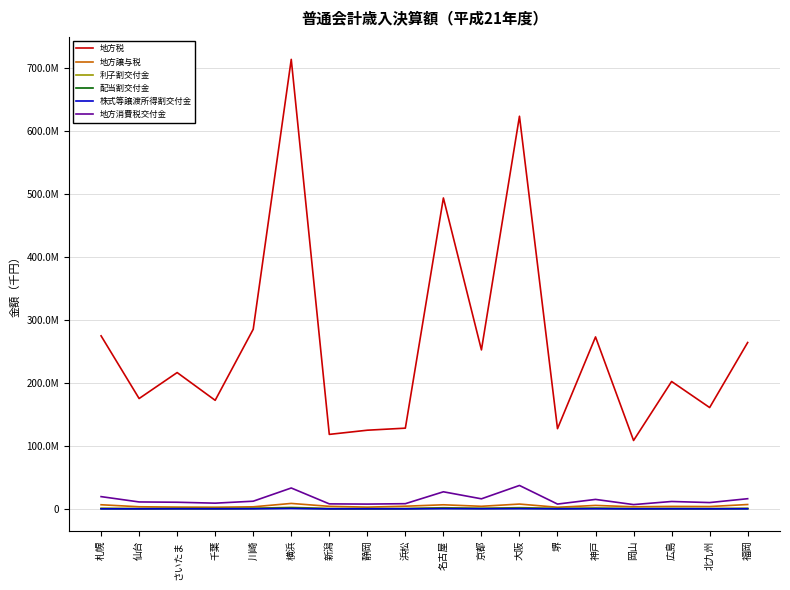

What are all the series names shown in the legend?

地方税, 地方譲与税, 利子割交付金, 配当割交付金, 株式等譲渡所得割交付金, 地方消費税交付金